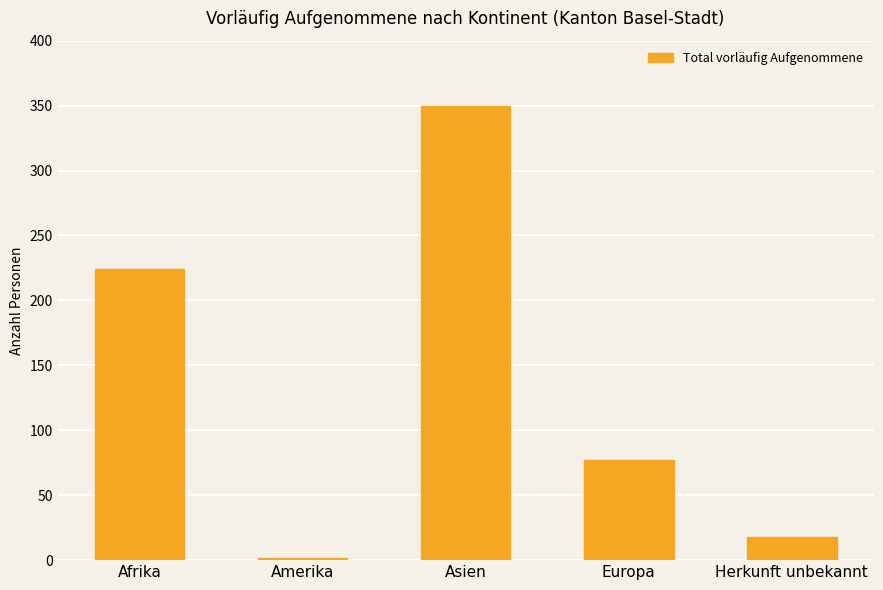

How many values are below 77?

2